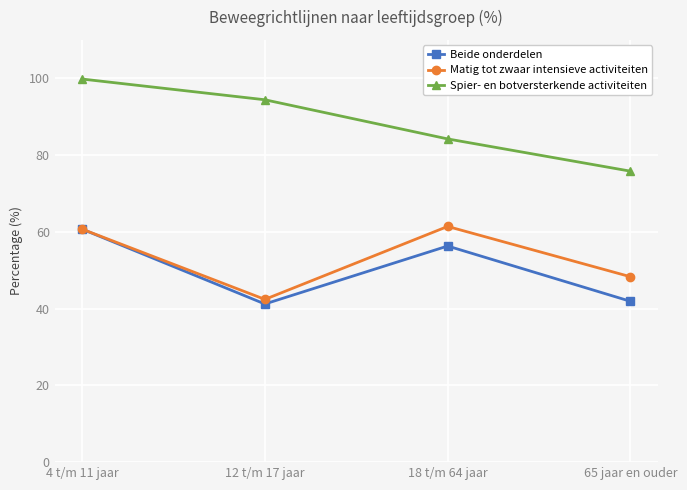

How many interior local peaks does the Matig tot zwaar intensieve activiteiten series have?

1